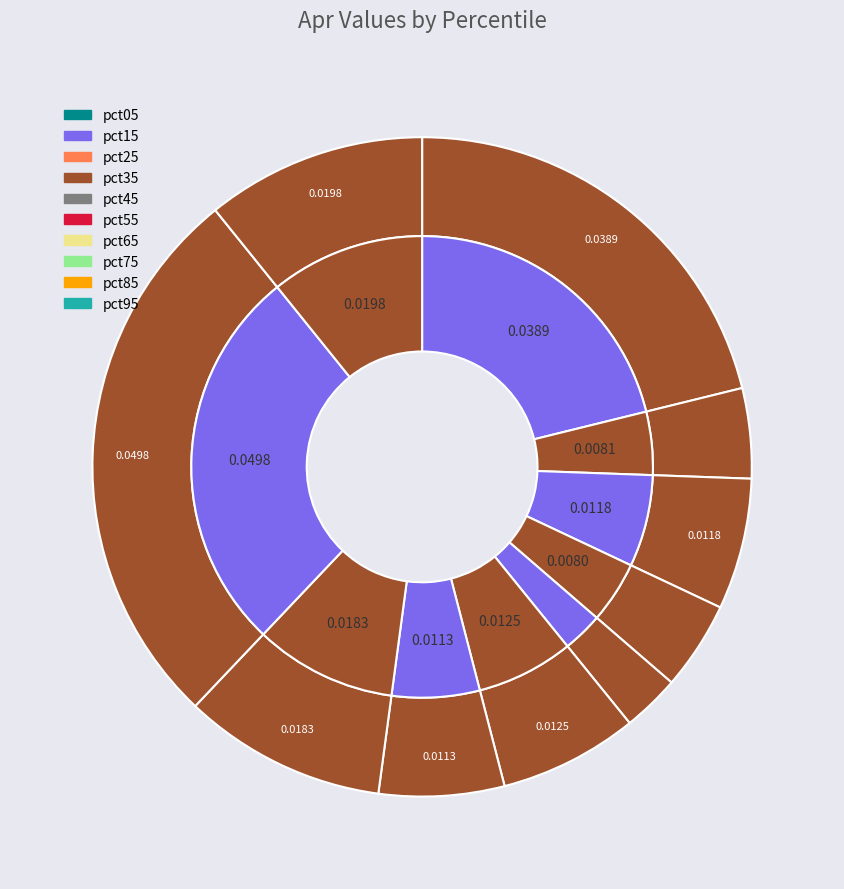

What percentage is the pct95 slice, to the nearest percent?

11%